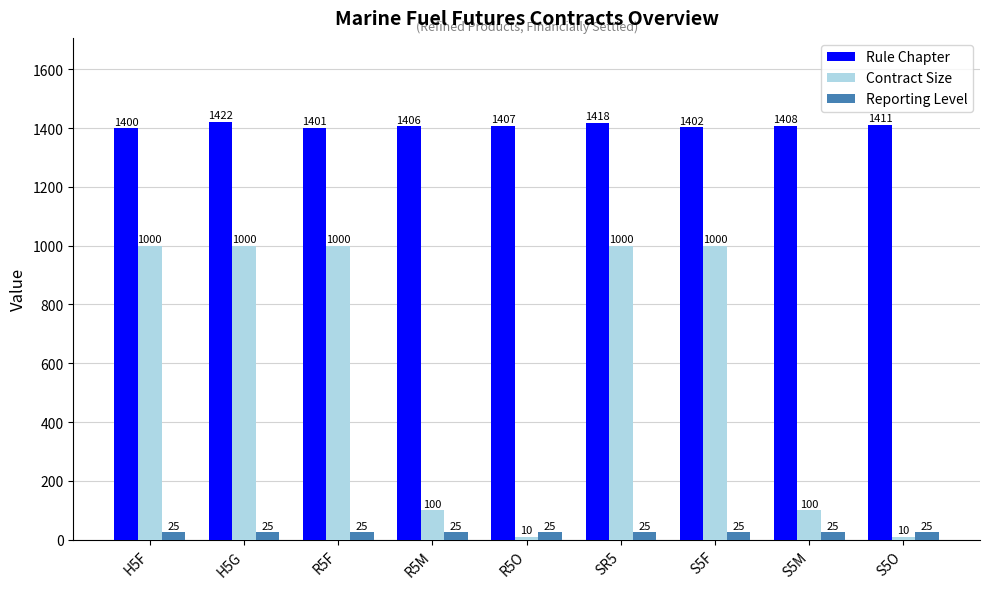

What is the label of the 3rd bar from the left?

R5F